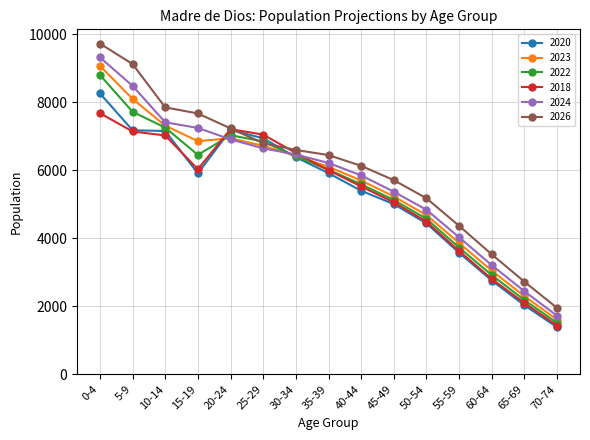

What is the difference between the 2026 values at 70-74 and 20-24?

5283